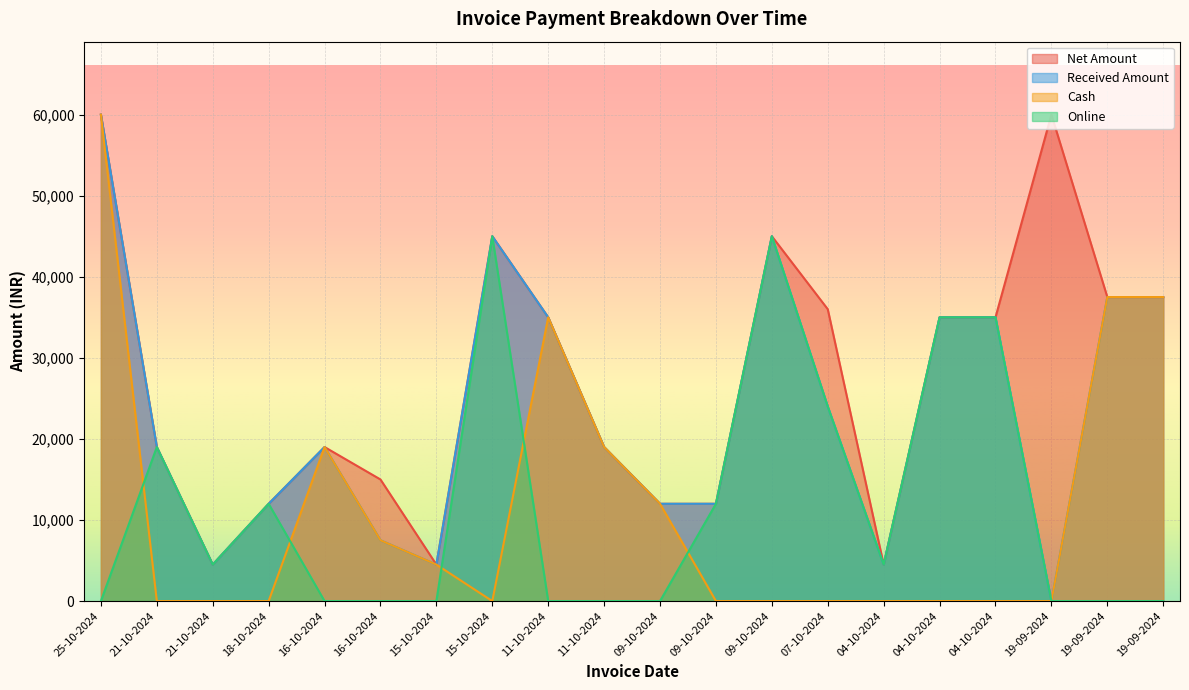

At which category does Online reach its first local peak?

21-10-2024